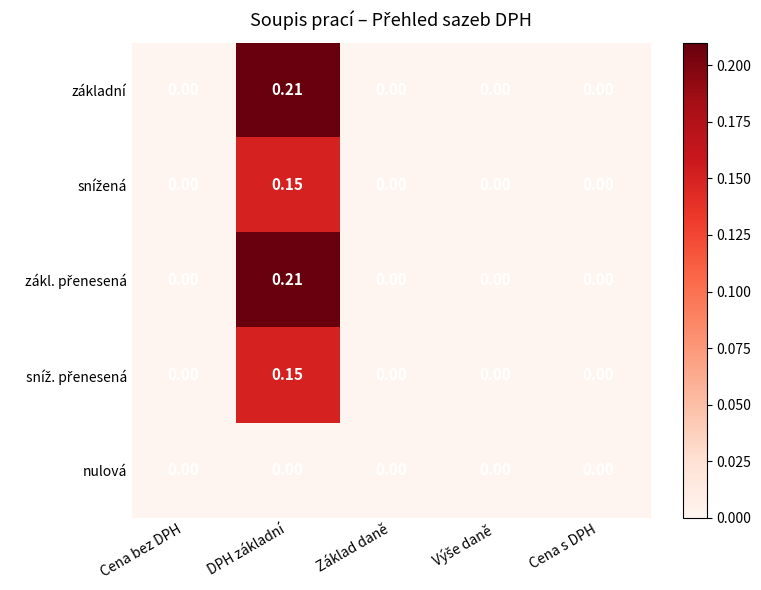

At which category is the sum across all series the highest?

DPH základní